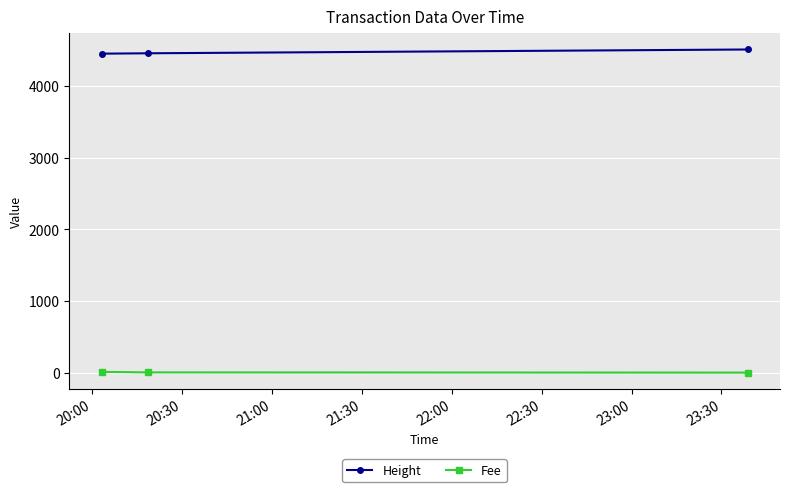

What is the average value of the Fee series?

4.4